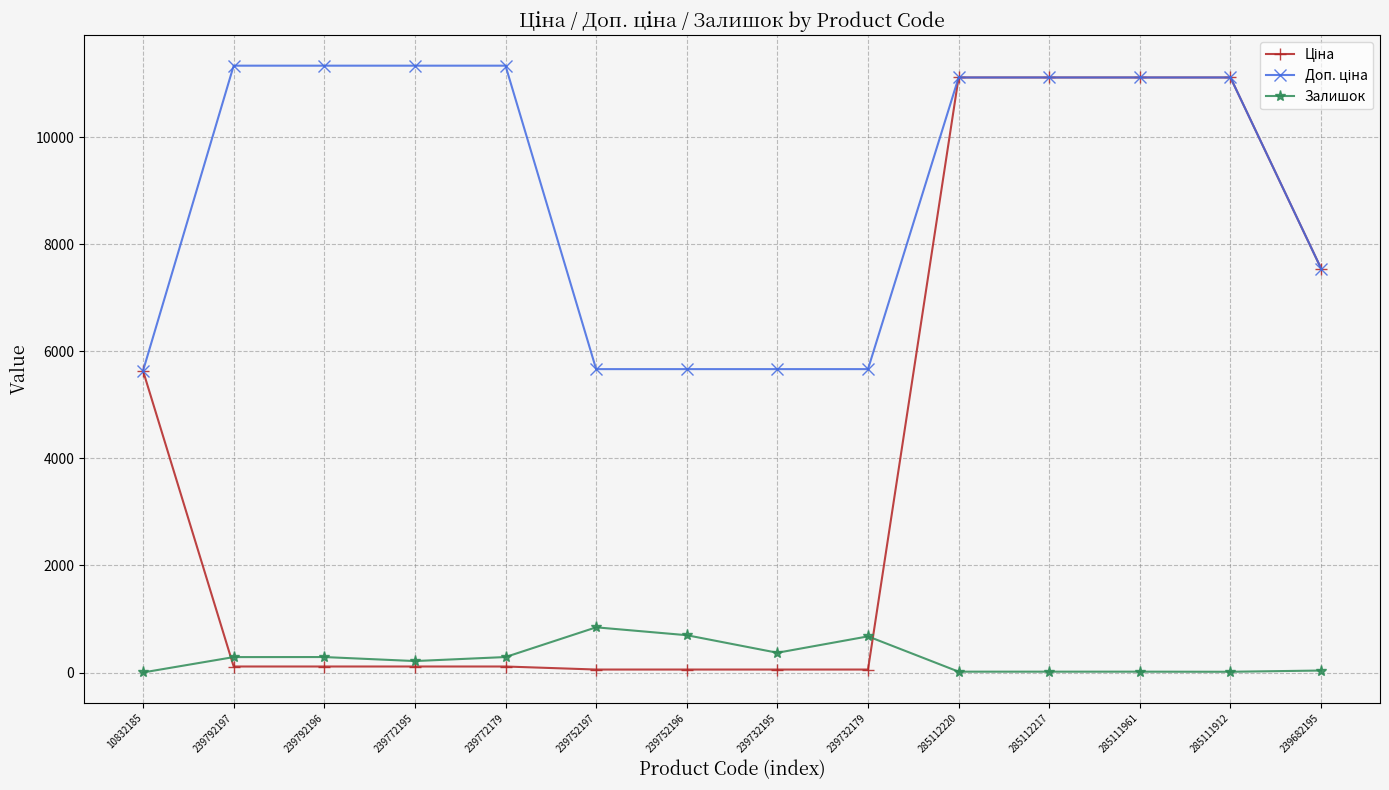

At how many categories does at least one series exceed 4482?

14